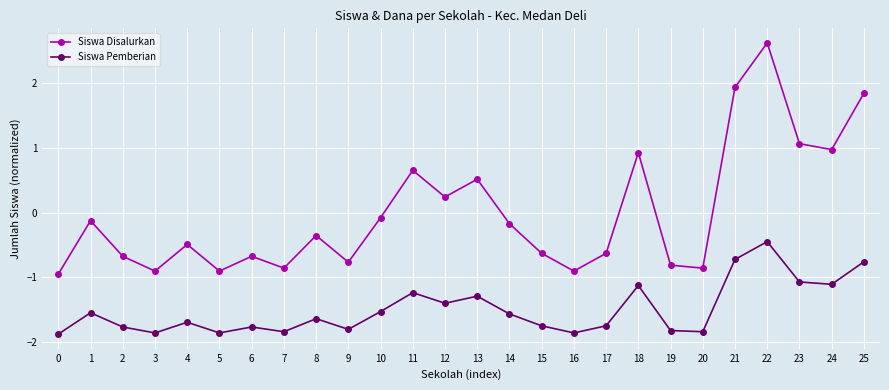

At which category does Siswa Pemberian reach its first local valley?

3